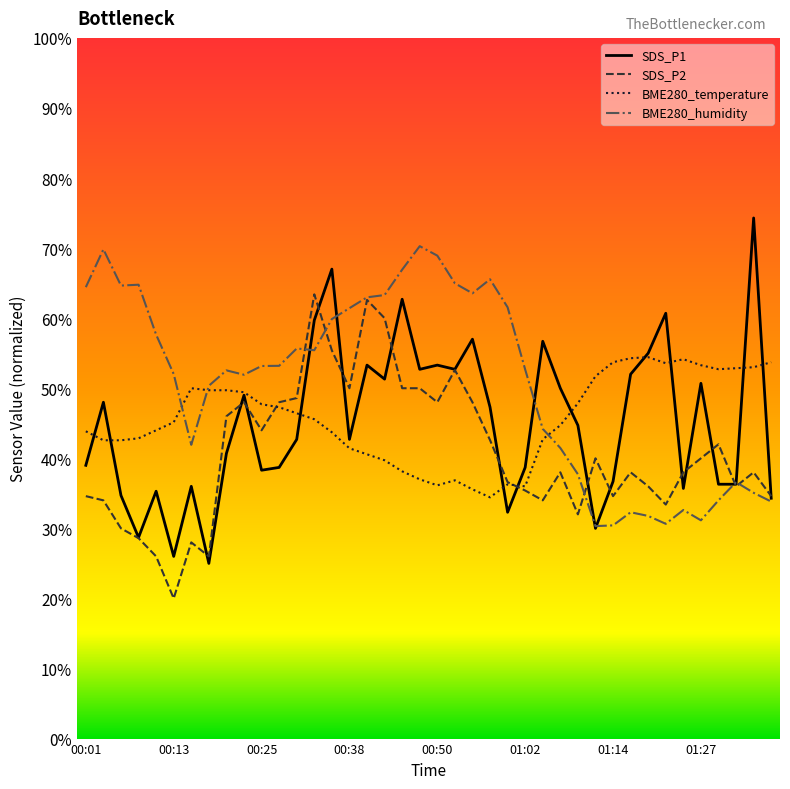

Does the chart display data point markers on the line(s)?

No